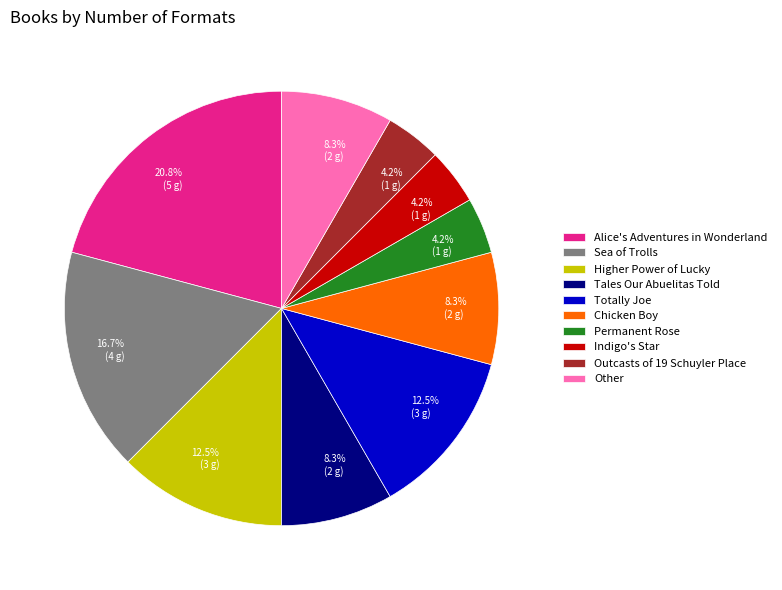

What percentage is NOT represented by Totally Joe?

87.5%